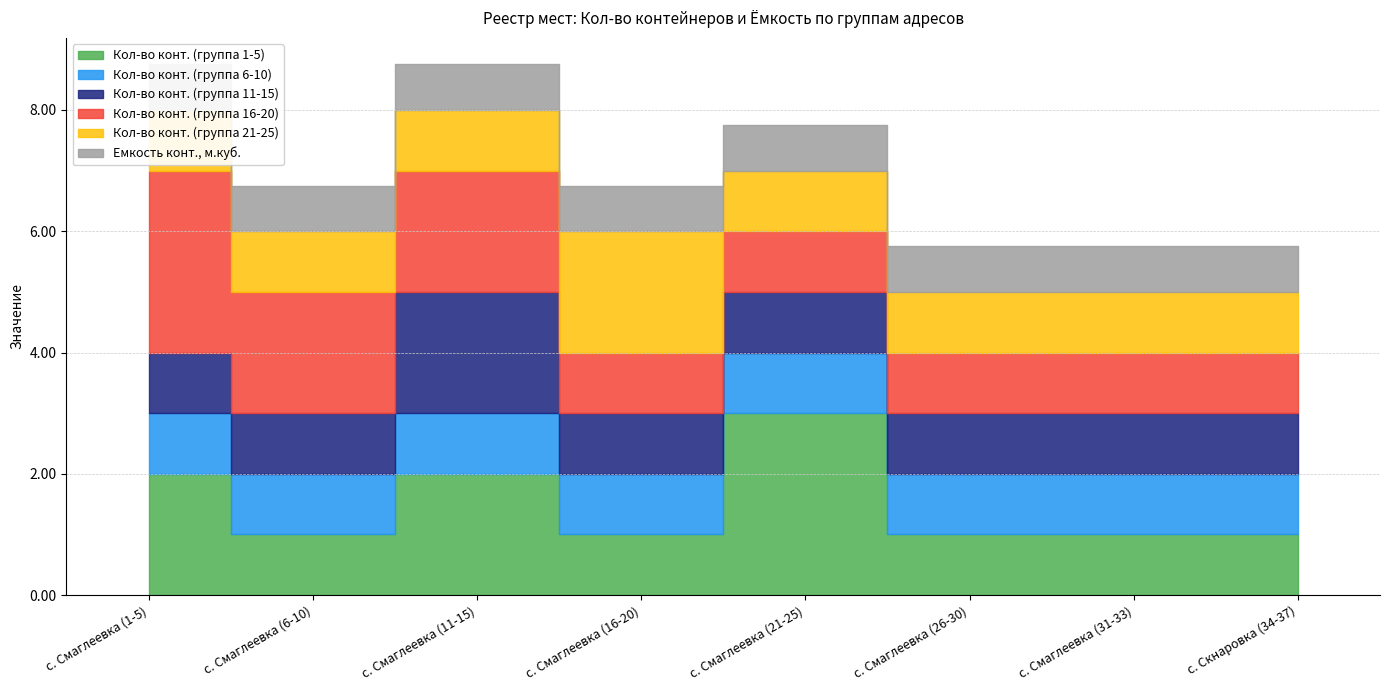

What is the spread (max minus min) of values at с. Скнаровка (34-37)?

0.2